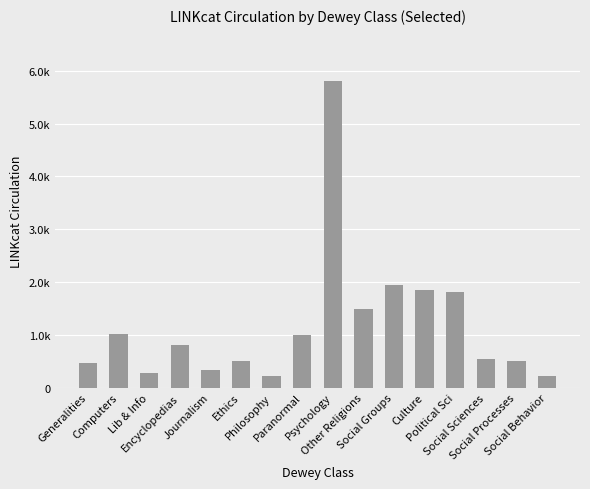

Approximately how many times larger is the value at Psychology compared to Social Behavior?

27.0